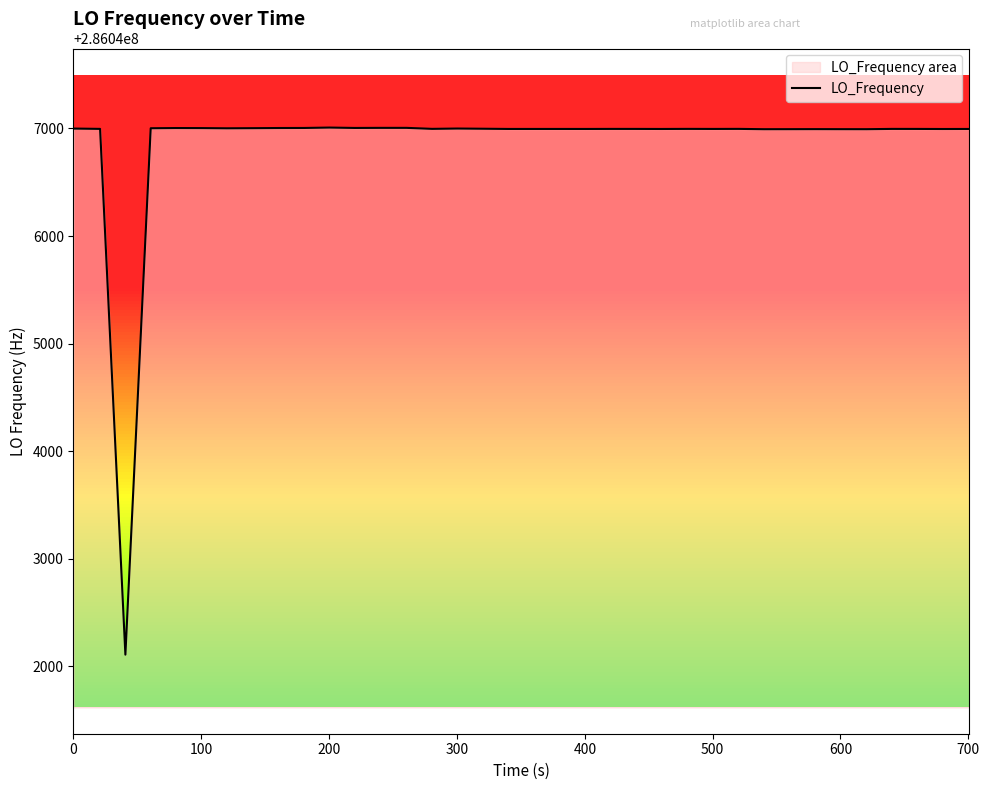

What is the minimum value shown in the chart?

286042108.4